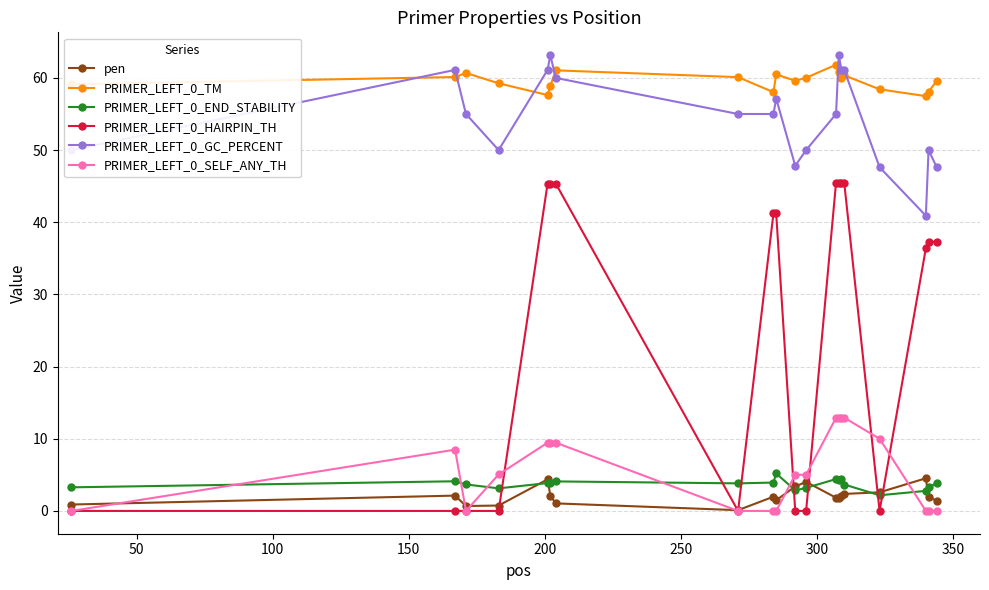

Is this an area chart (filled region under the line)?

No